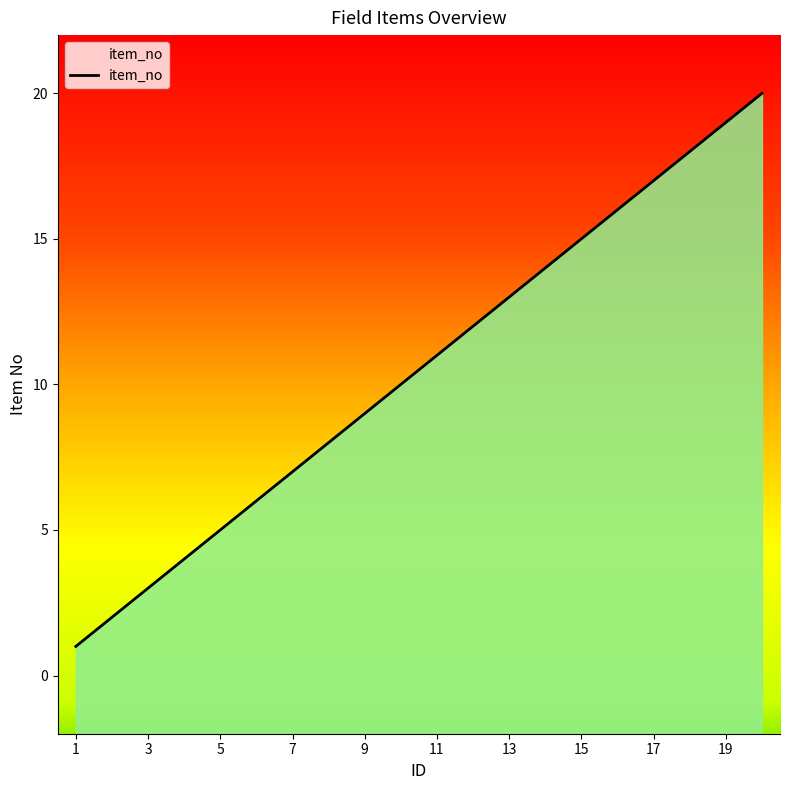

Rank the categories by value from lowest to highest.

1, 2, 3, 4, 5, 6, 7, 8, 9, 10, 11, 12, 13, 14, 15, 16, 17, 18, 19, 20